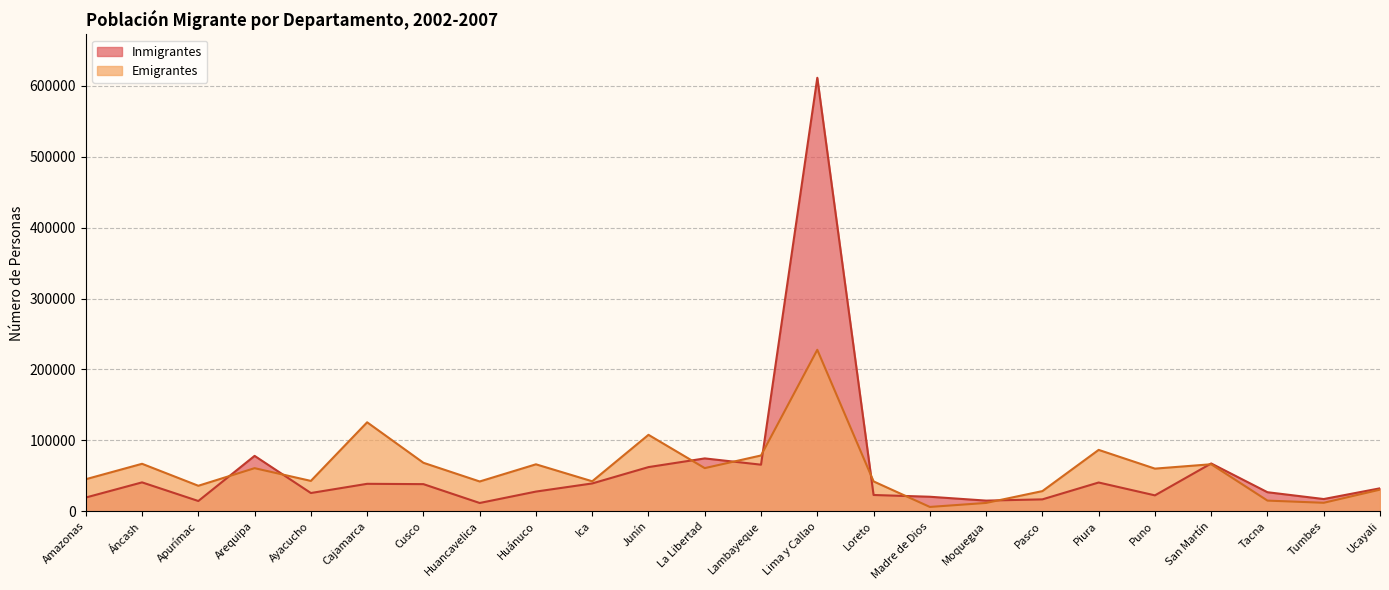

True or false: Emigrantes has more than 1 points higher than both neighbors.

True